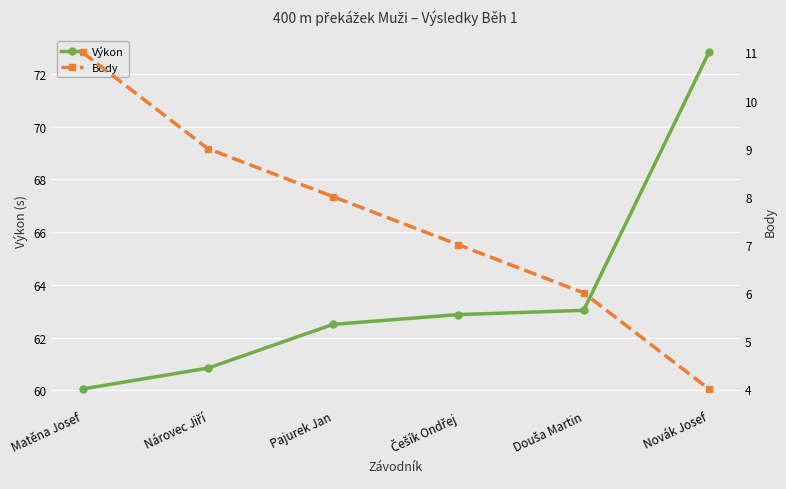

At which label is Body closest to 7?

Češík Ondřej